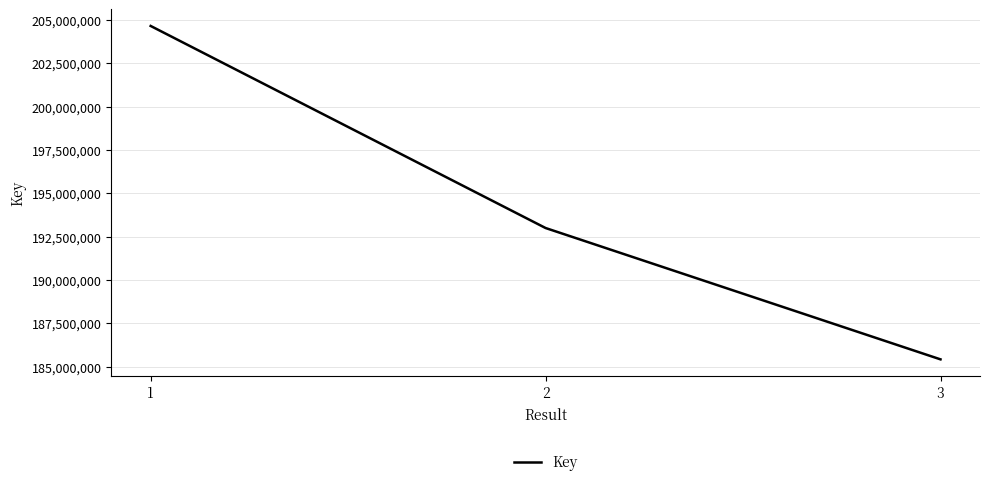

Is it true that the value at 2 is 193002910?

True